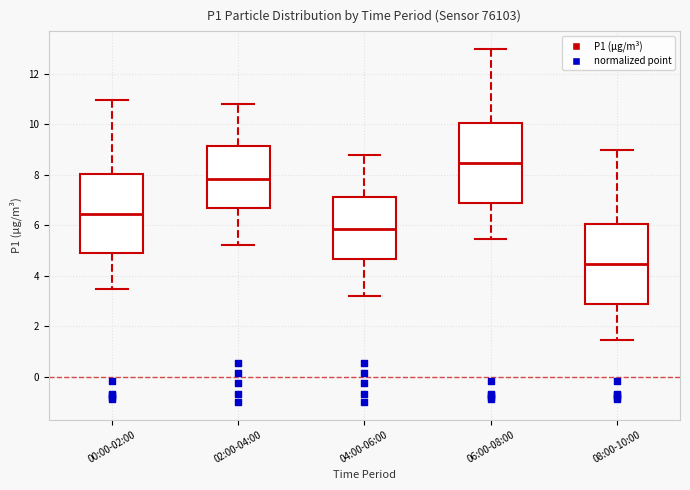

Reading left to right, read every box against the y-axis: the position of its median line, the range the box covers, and the ends of its whiskers. The values are not printed on the chart, so give them approximately, as read against the axis.

00:00-02:00: median 6.4, box 4.8 to 8.0, whiskers 3.4 to 11.0
02:00-04:00: median 7.8, box 6.6 to 9.2, whiskers 5.2 to 10.8
04:00-06:00: median 5.8, box 4.6 to 7.2, whiskers 3.2 to 8.8
06:00-08:00: median 8.4, box 6.8 to 10.0, whiskers 5.4 to 13.0
08:00-10:00: median 4.4, box 2.8 to 6.0, whiskers 1.4 to 9.0